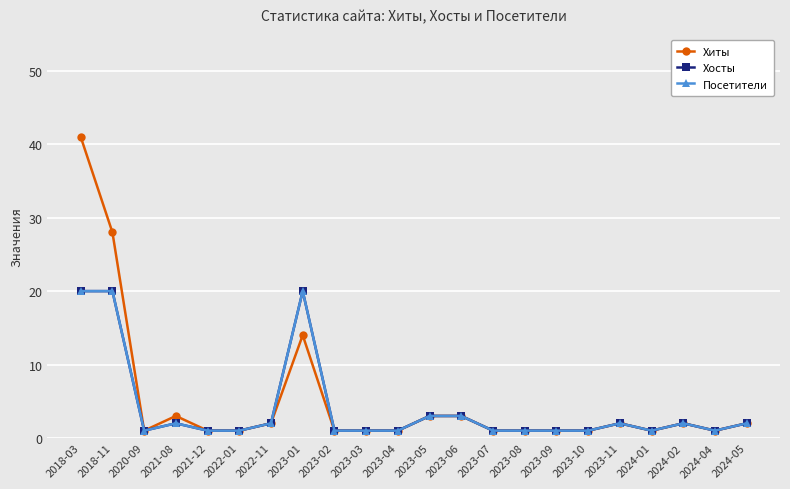

Is this an area chart (filled region under the line)?

No